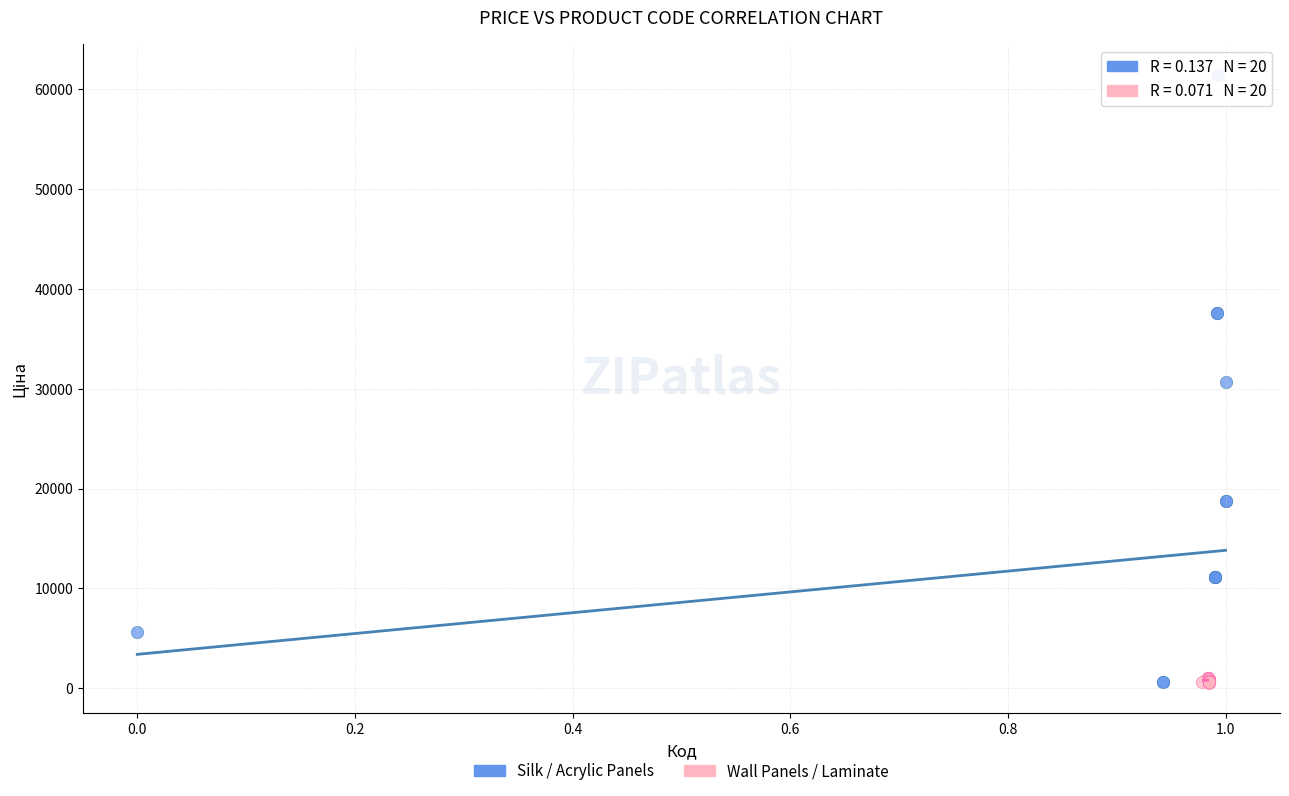

Which series reaches the maximum Y coordinate?

Silk / Acrylic Panels